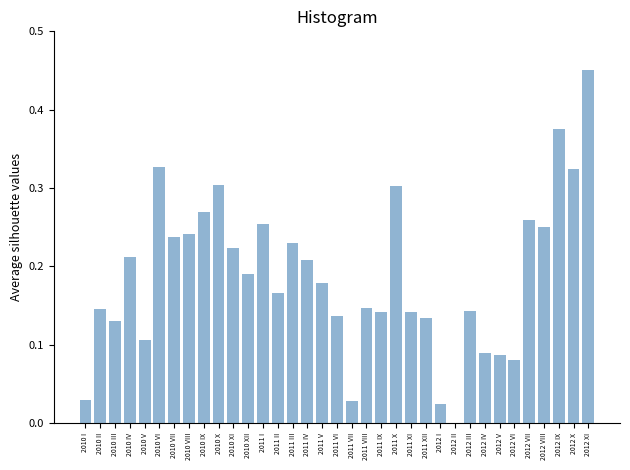

Is it true that the value at 2010 III is 0.0?

False